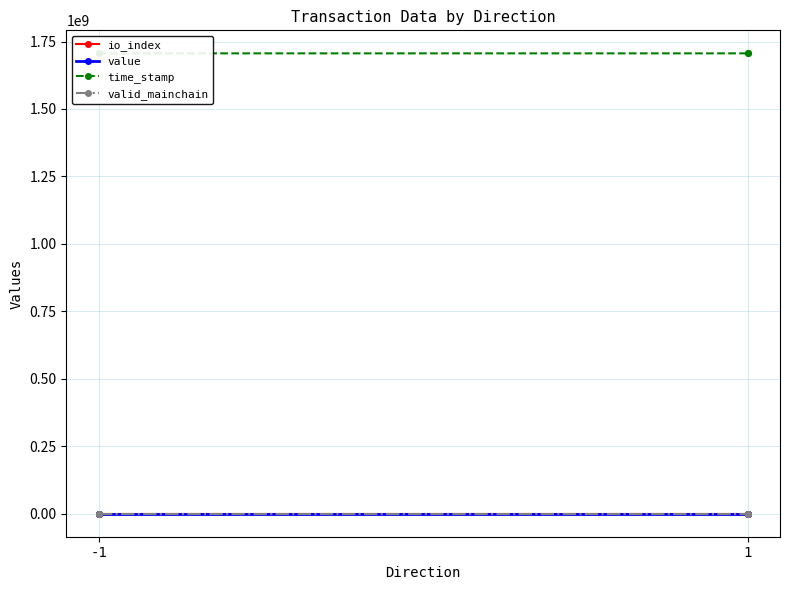

How many lines are shown in the chart?

4